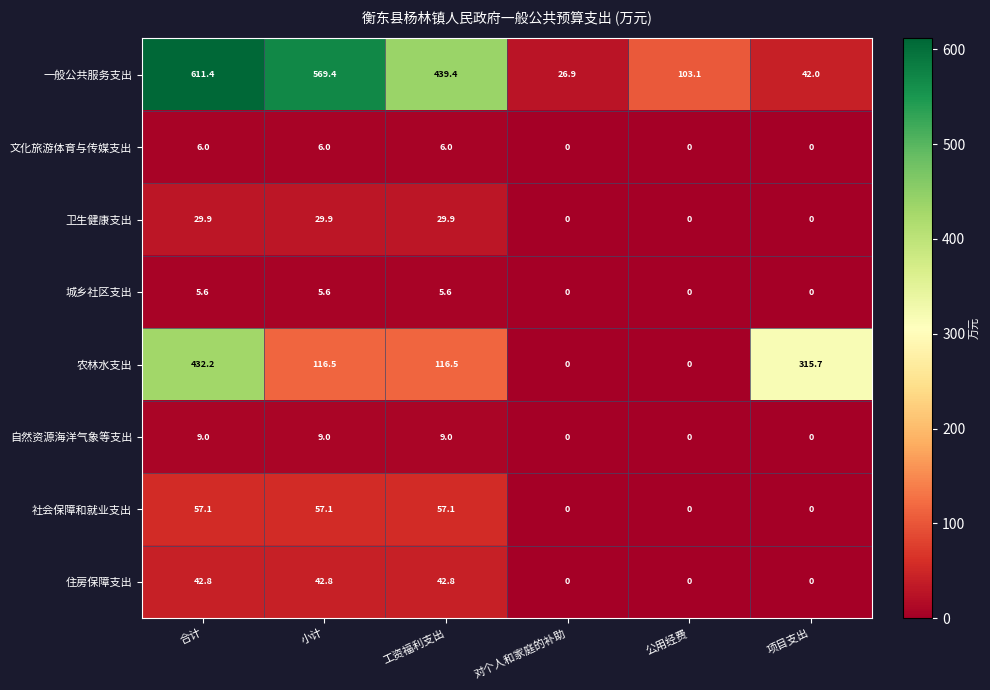

At which category is the sum across all series the highest?

合计